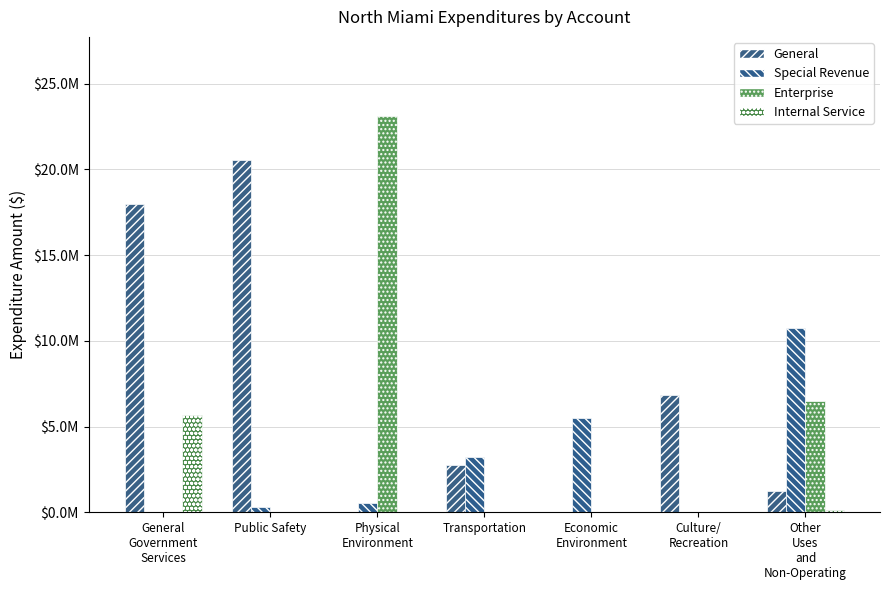

Is it true that Internal Service equals 0 at Culture/
Recreation?

True